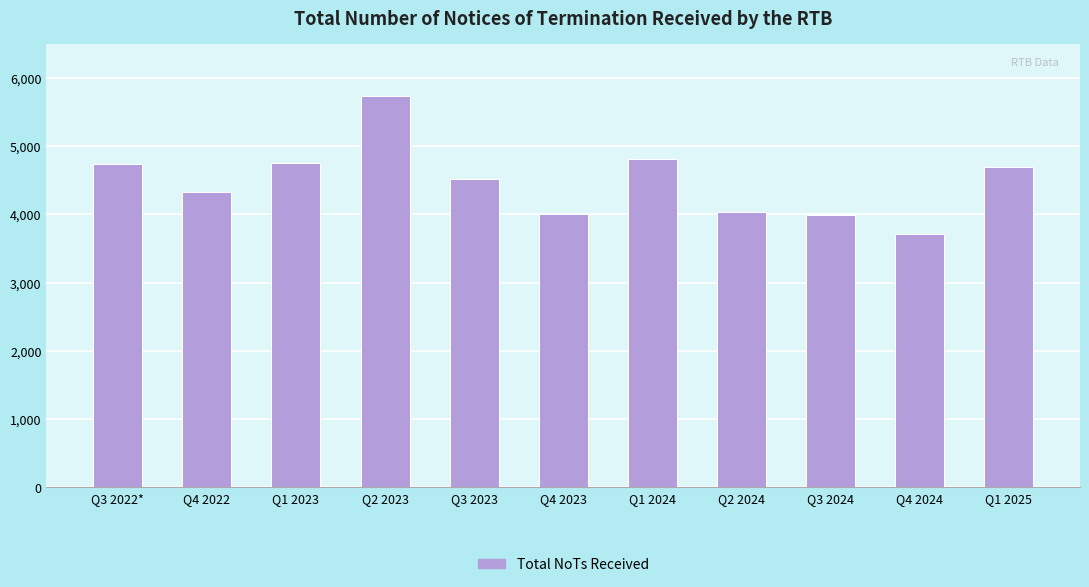

Are the bars horizontal?

No